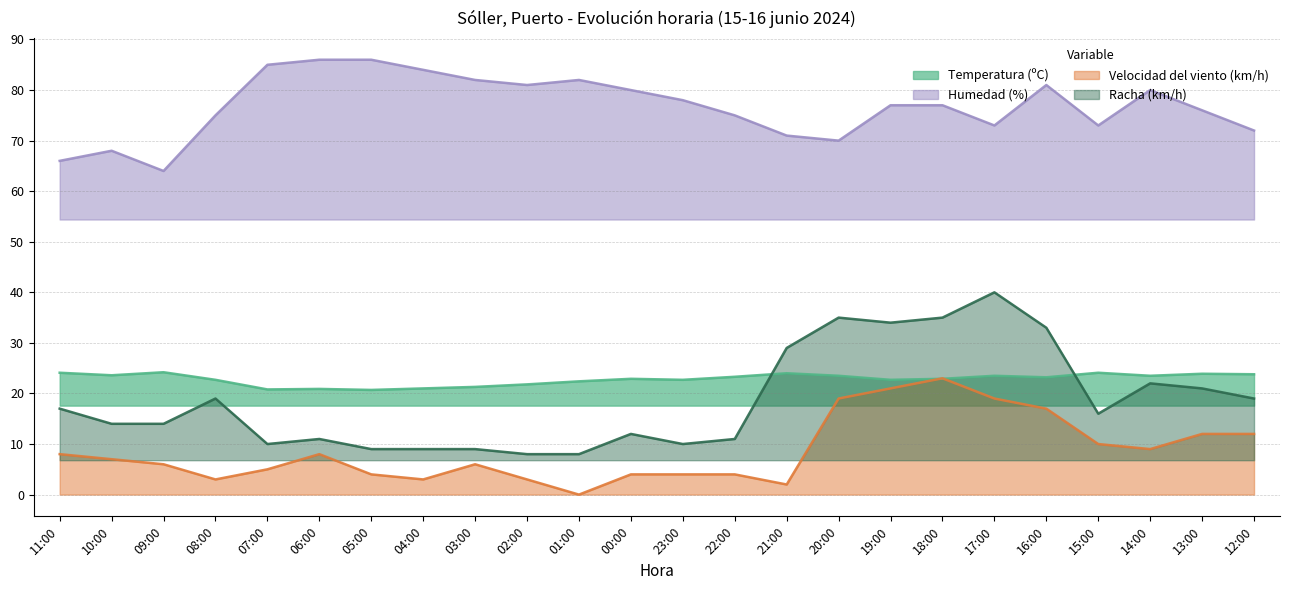

What is the sum of the Humedad (%) values at 06:00 and 10:00?

154.0